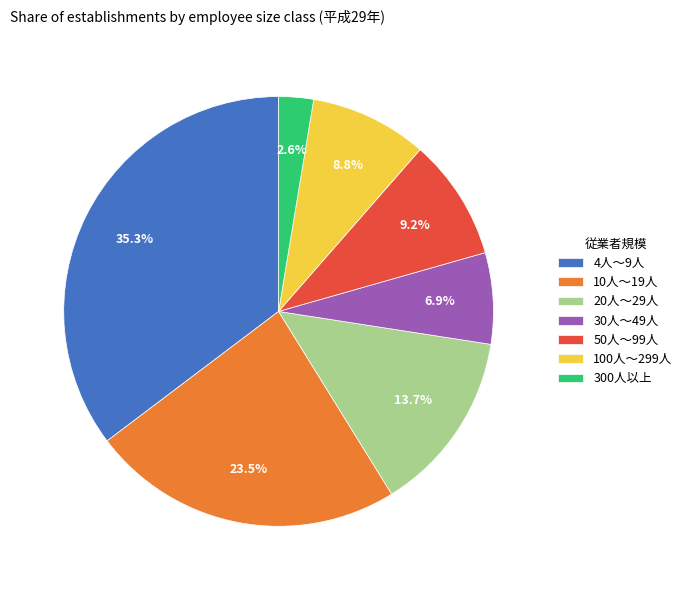

To the nearest percent, what is the difference between the largest and smallest slice percentages?

33%